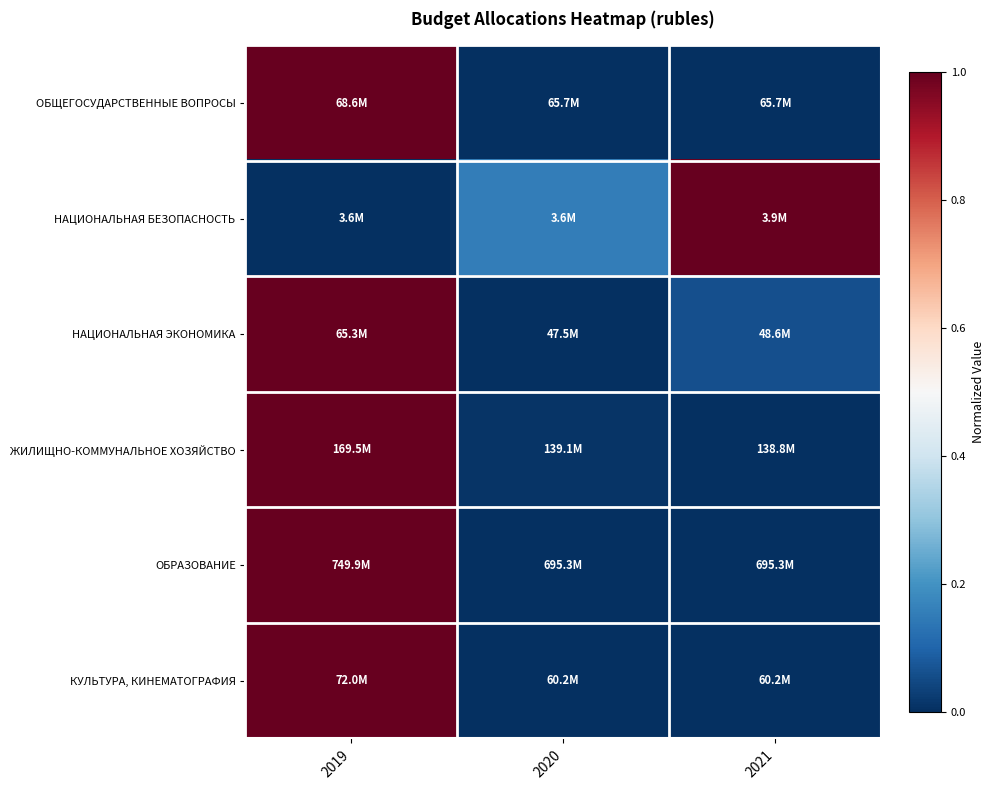

What is the spread (max minus min) of values at 2021?

1.0